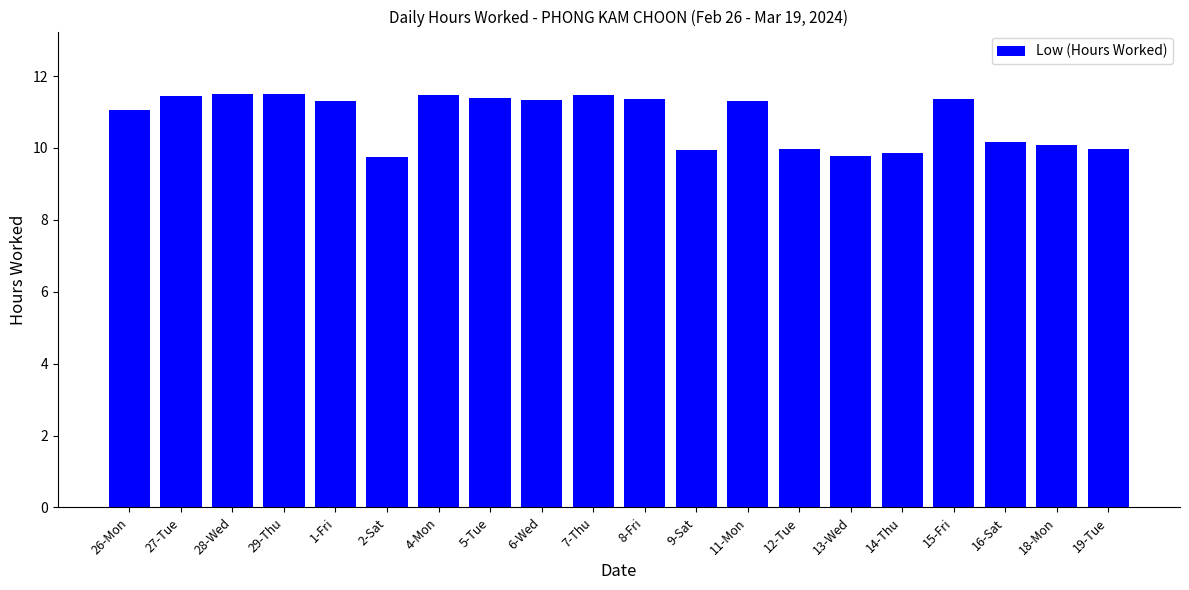

What is the maximum value shown in the chart?

11.5